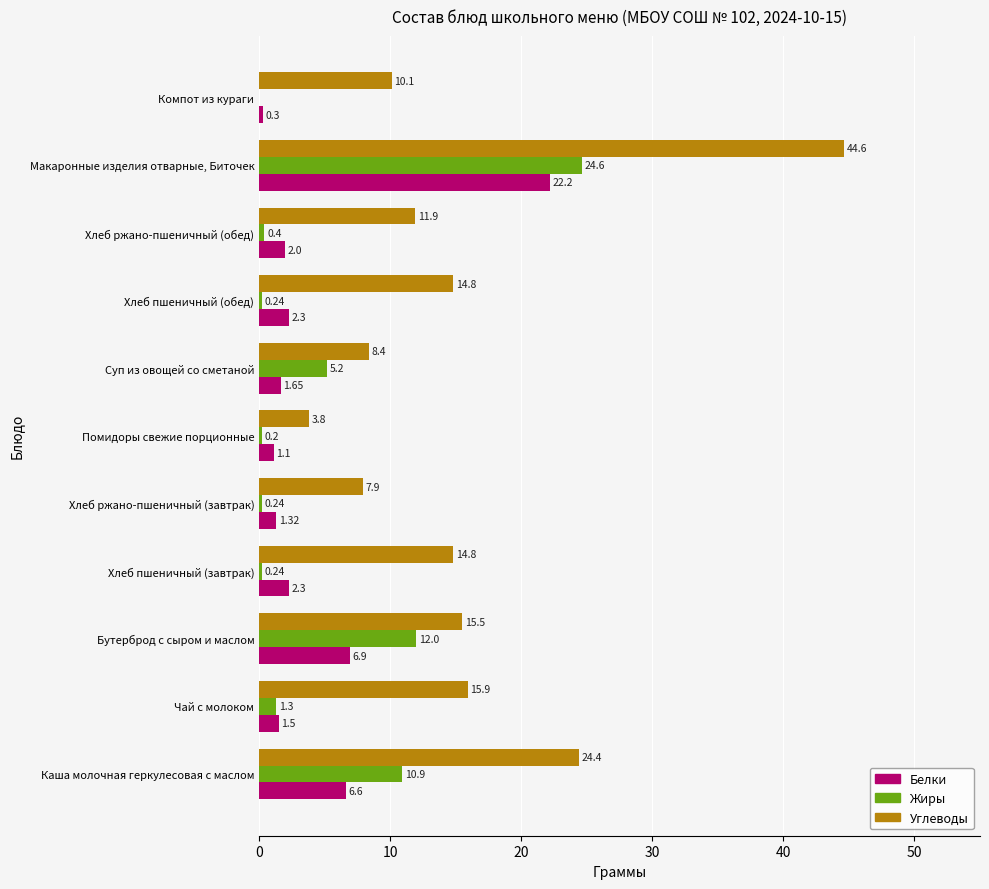

What is the total value across all series at Макаронные изделия отварные, Биточек?

91.4